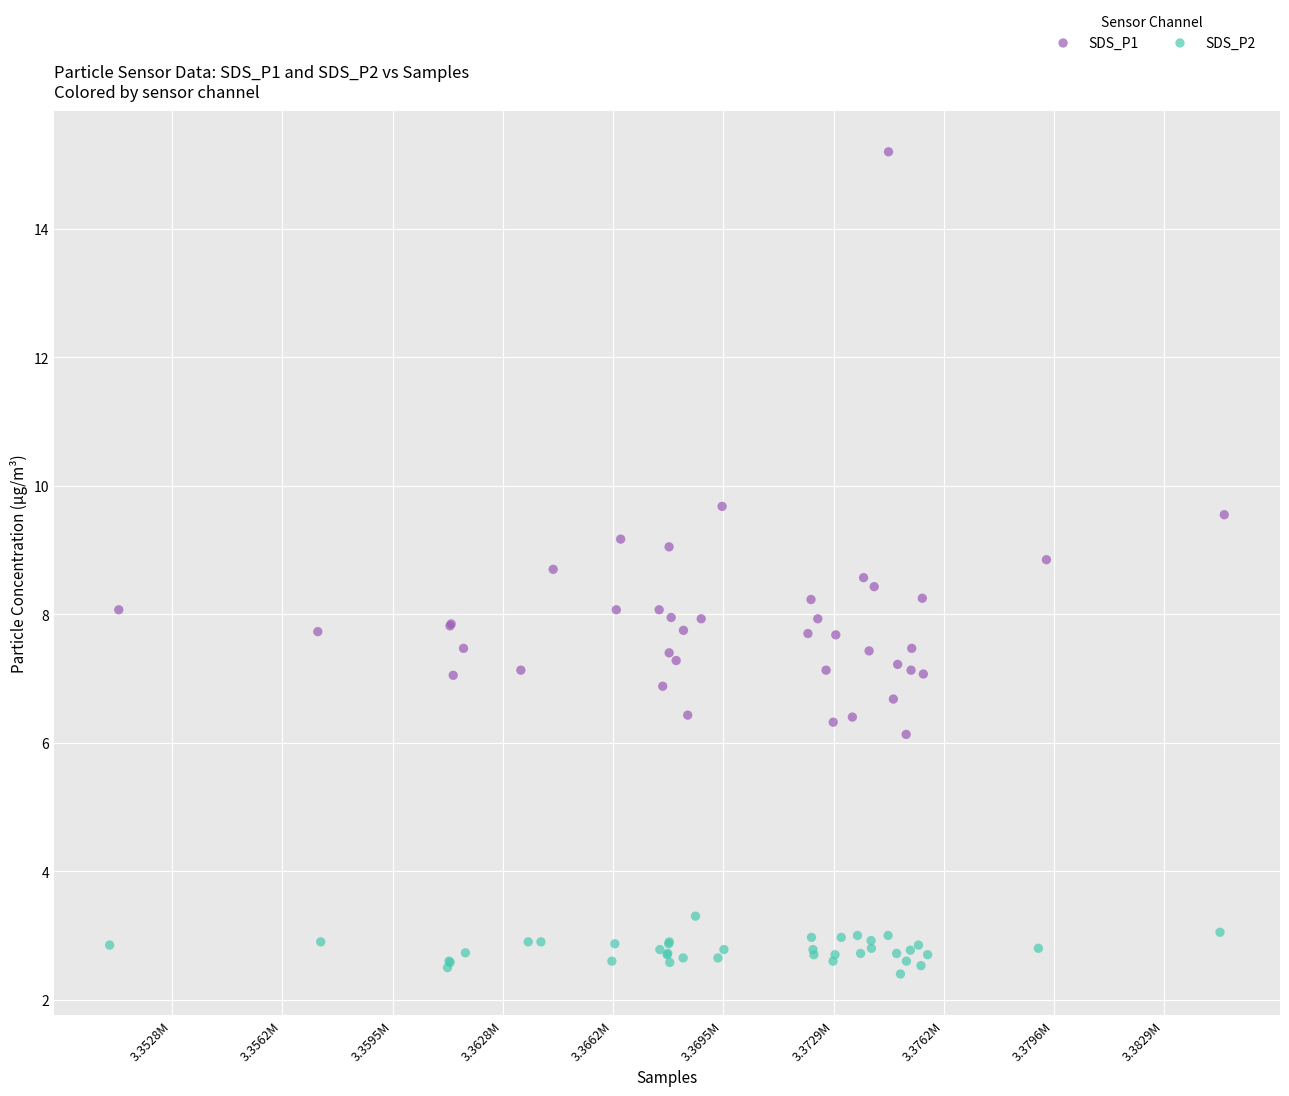

Which series contains the lowest Y value?

SDS_P2